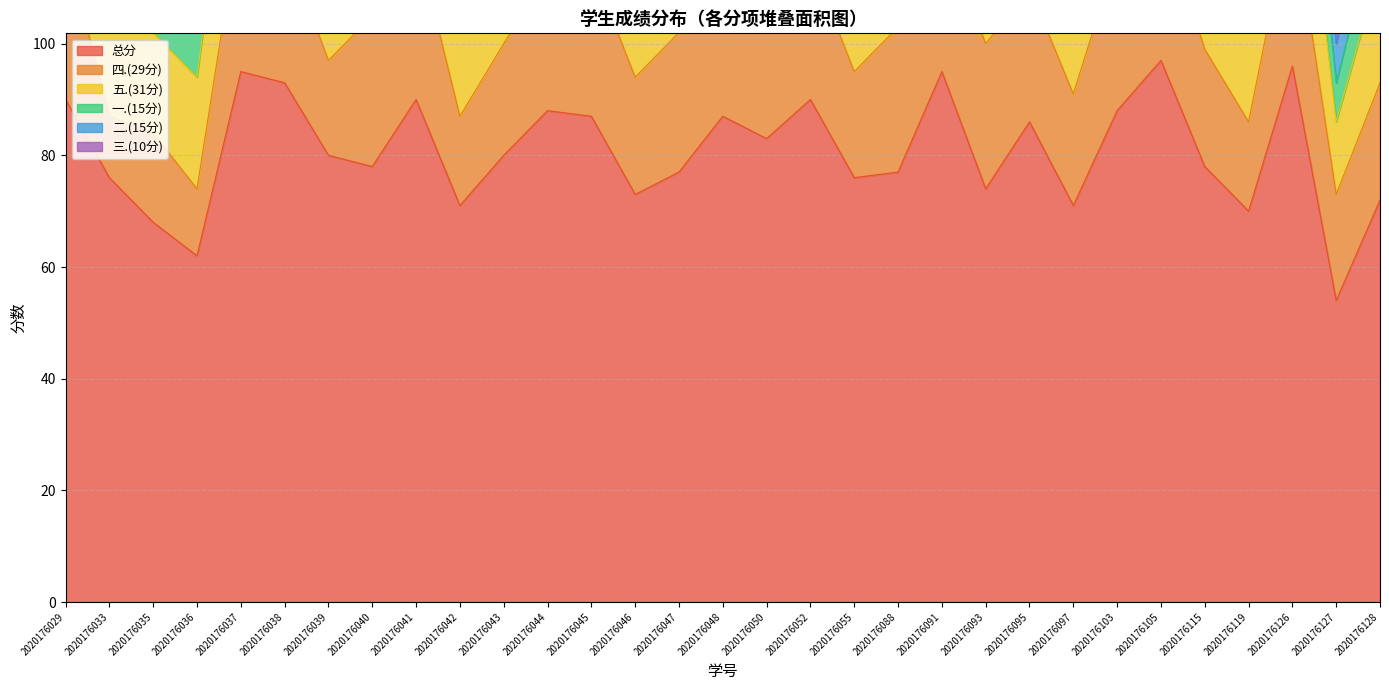

What is the approximate value of 四.(29分) at 2020176095?

24